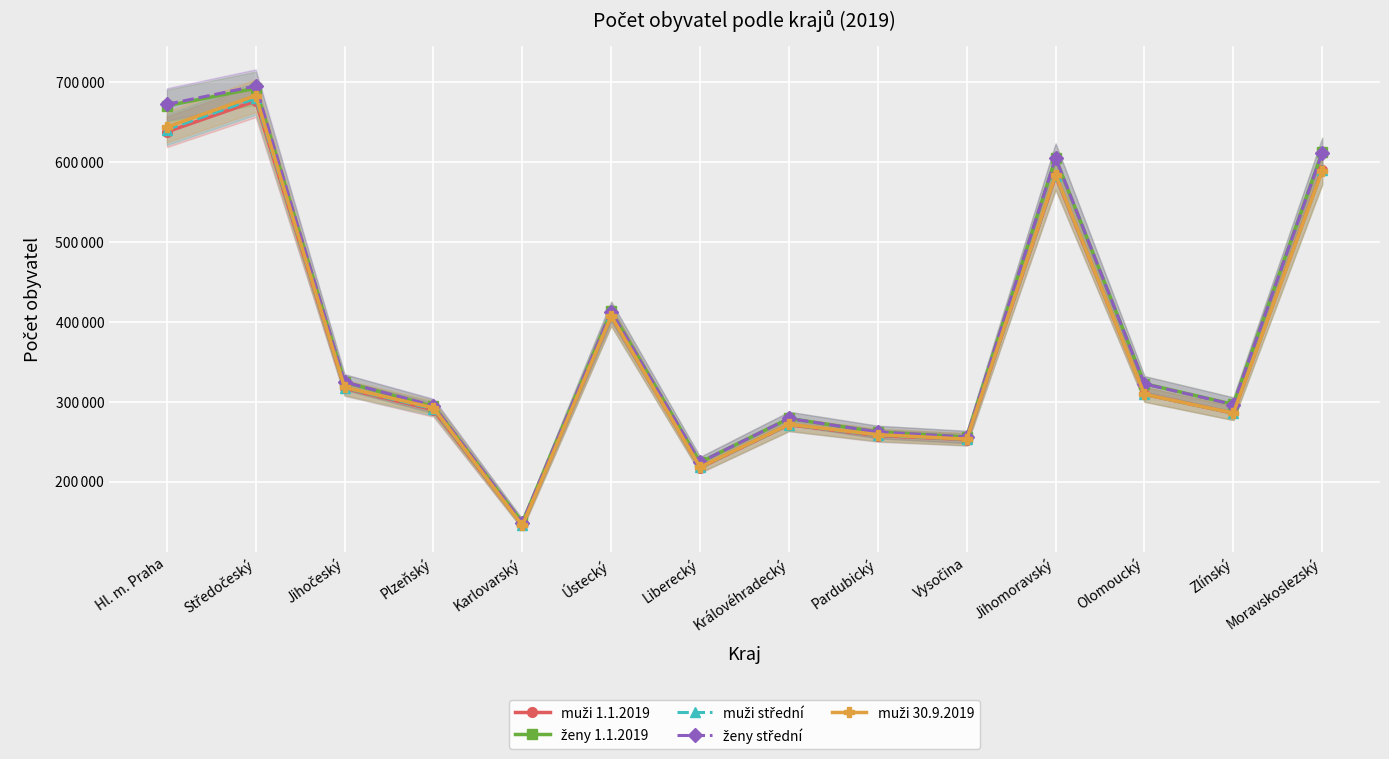

What is the total value across all series at Středočeský?

3428001